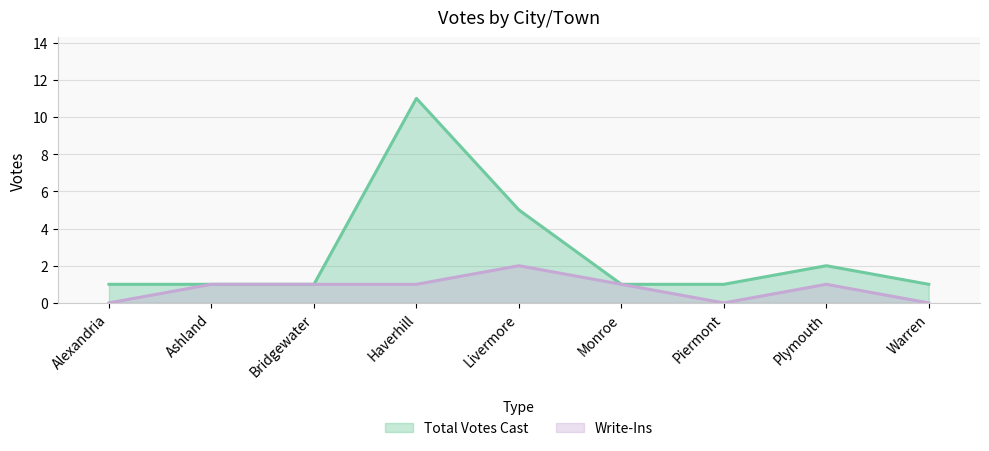

Rank the categories by Write-Ins value from lowest to highest.

Alexandria, Piermont, Warren, Ashland, Bridgewater, Haverhill, Monroe, Plymouth, Livermore